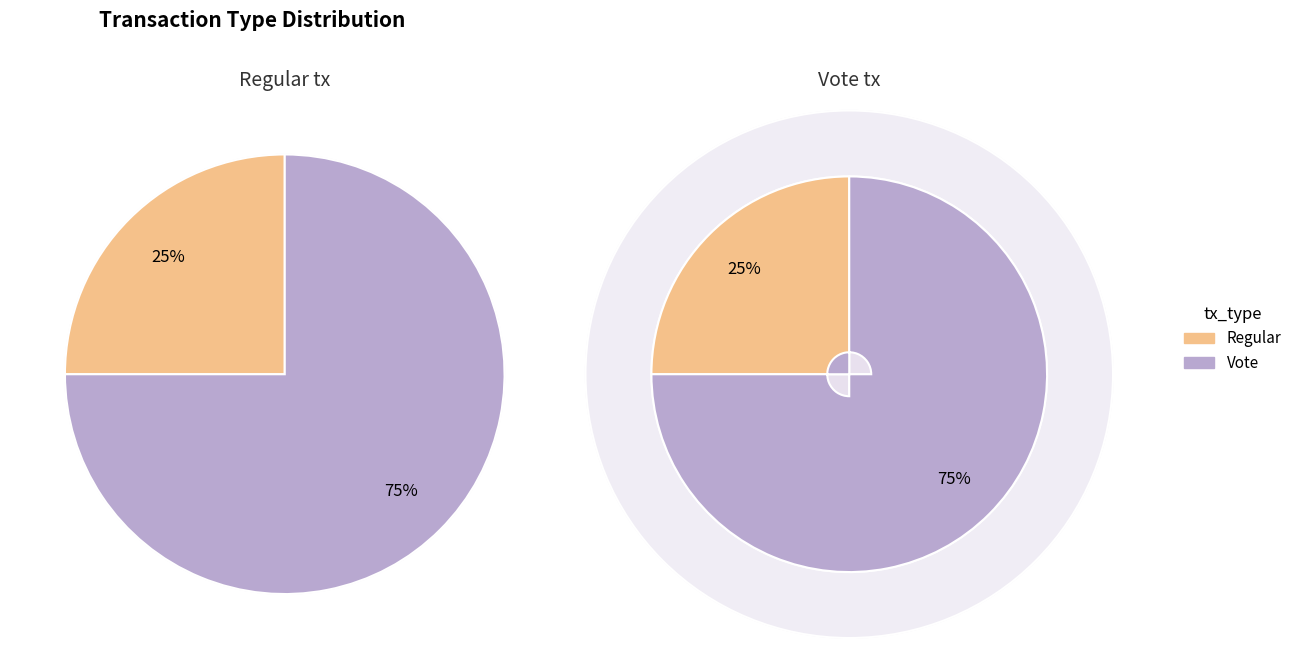

Rank the categories by value from highest to lowest.

Vote, Regular